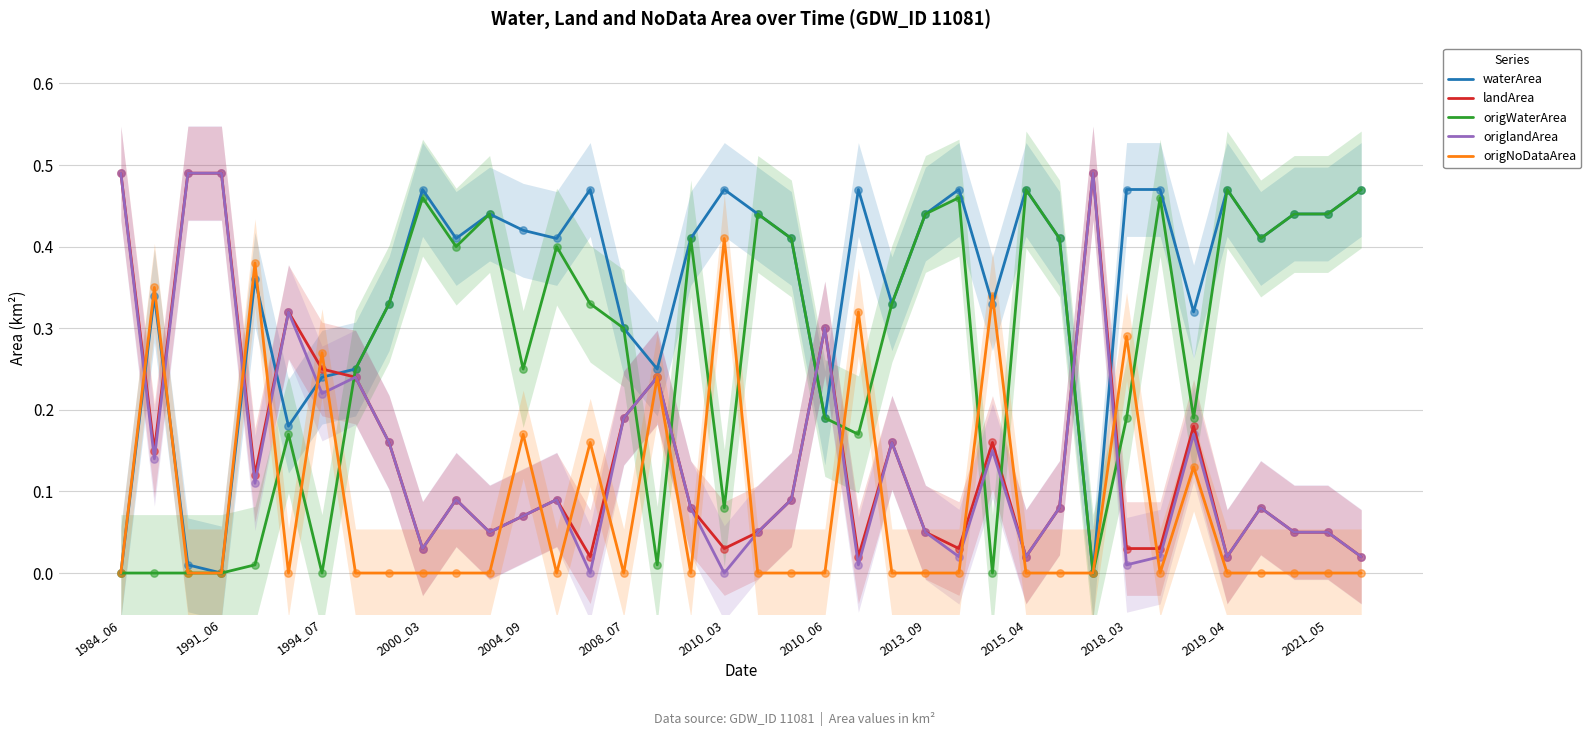

What are all the series names shown in the legend?

waterArea, landArea, origWaterArea, origlandArea, origNoDataArea